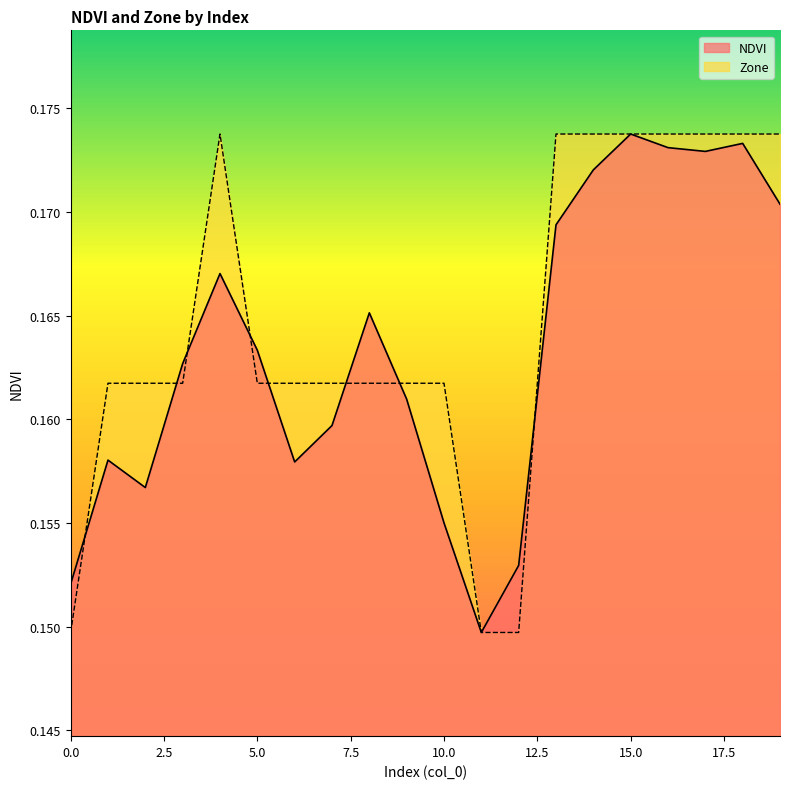

At which category does NDVI reach its first local peak?

1